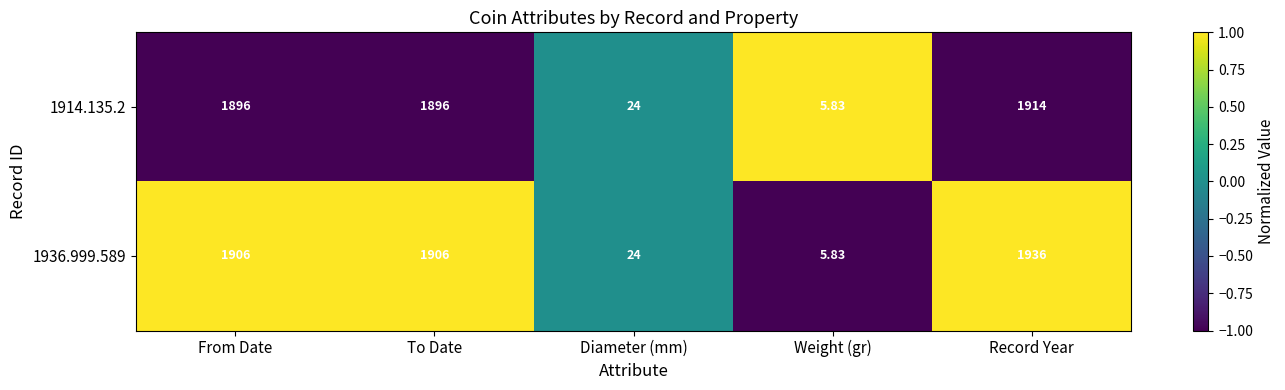

List the series in order of their peak value, lowest first.

1914.135.2, 1936.999.589